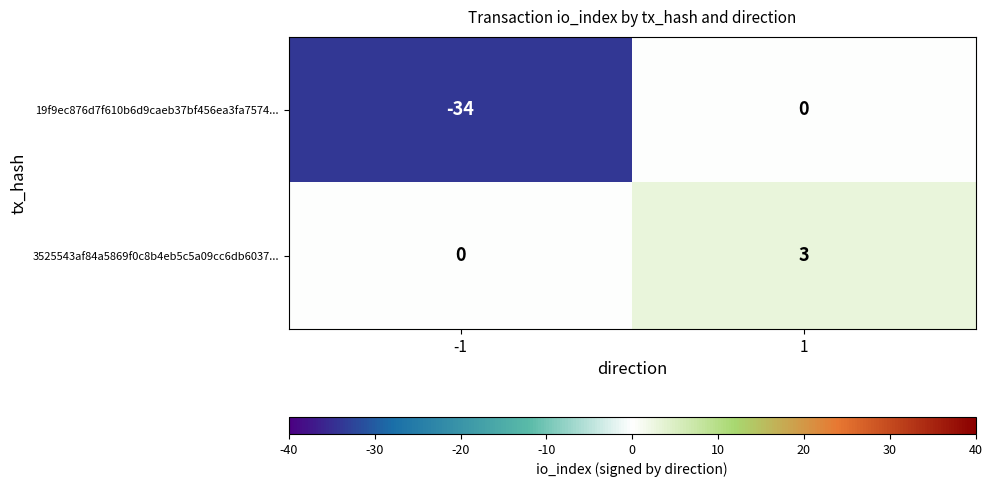

Reading left to right, what are all the values shown in this chart?

19f9ec876d7f610b6d9caeb37bf456ea3fa7574...: -34	0
3525543af84a5869f0c8b4eb5c5a09cc6db6037...: 0	3